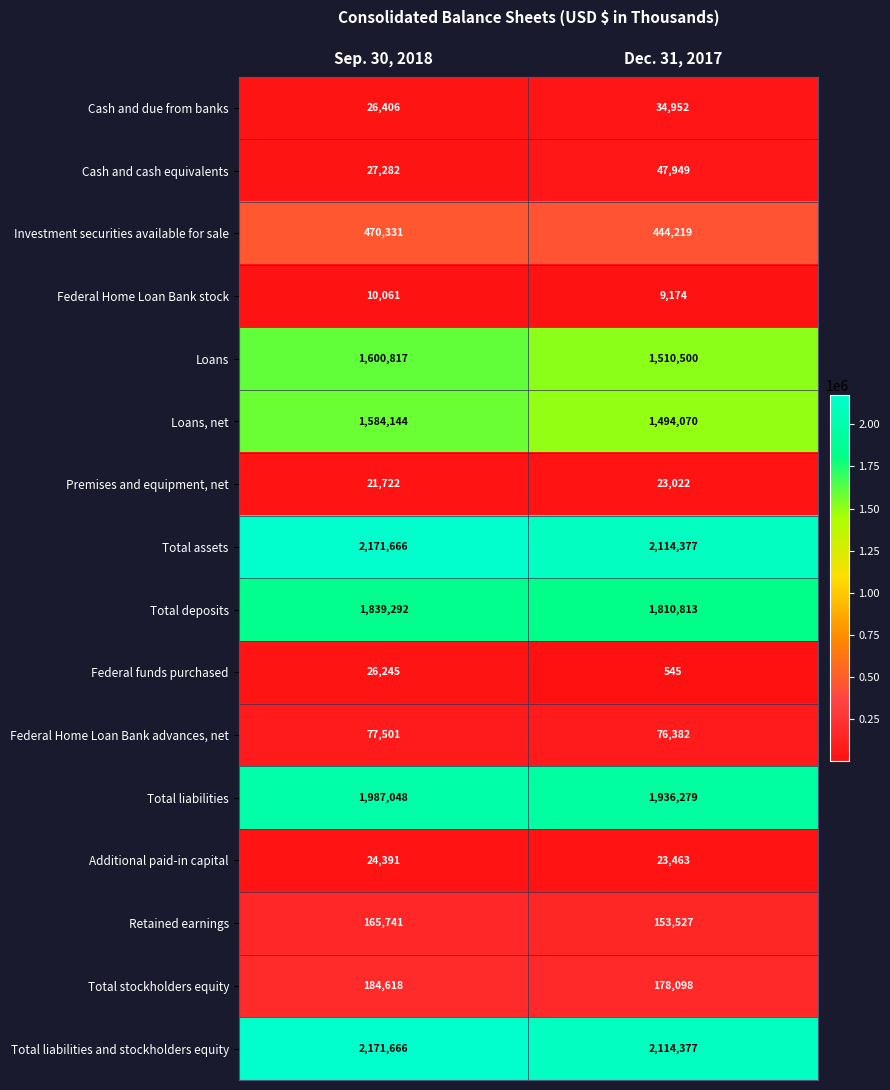

What is the minimum value shown in the chart?

545